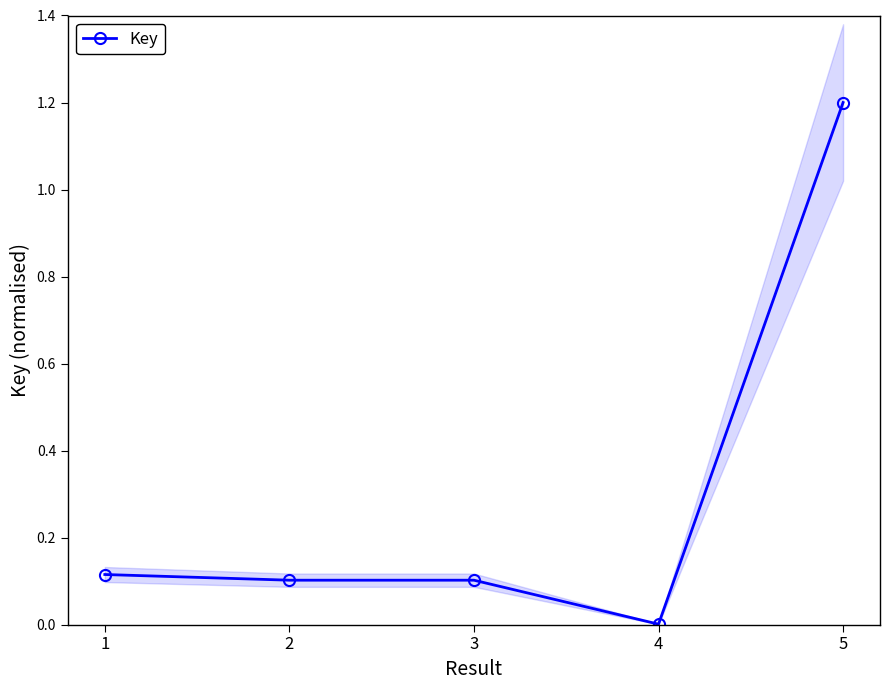

Rank the categories by value from lowest to highest.

4, 2, 3, 1, 5